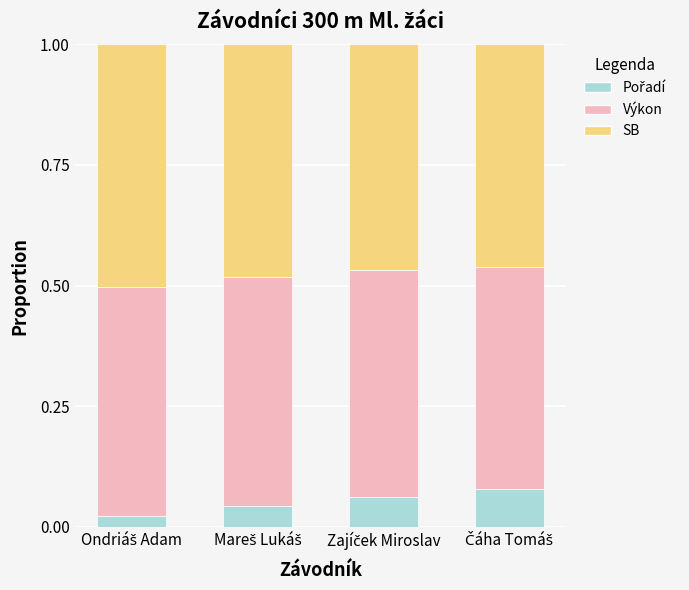

What is the label of the 2nd bar from the right?

Zajíček Miroslav